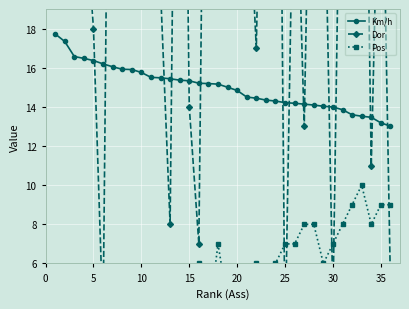

What is the lowest value of the Km/h series?

13.0